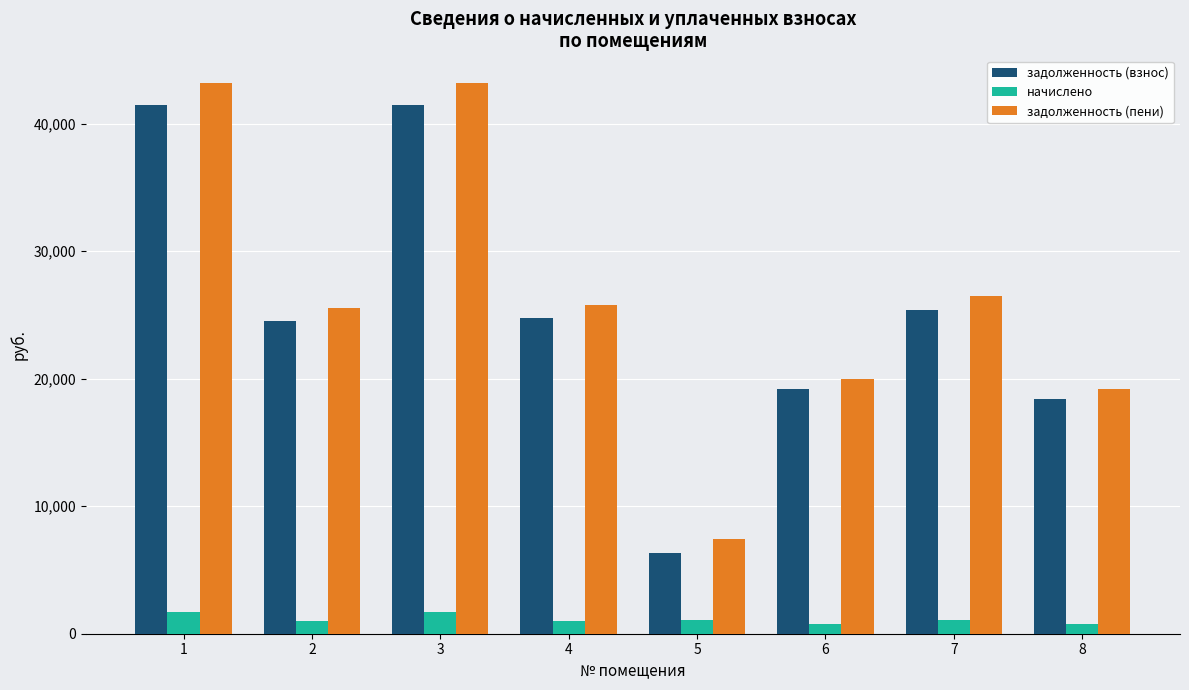

What is the sum of all задолженность (взнос) values?

201676.6